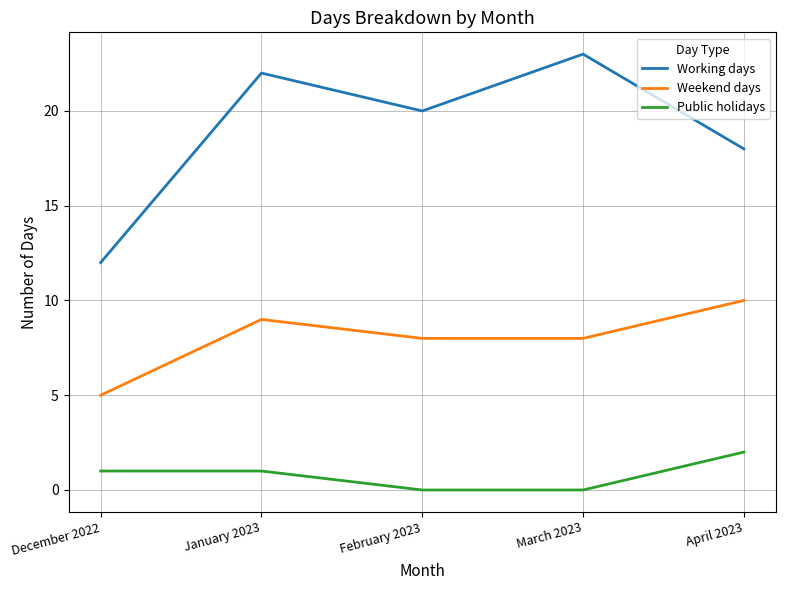

Is it true that Working days equals 20 at February 2023?

True